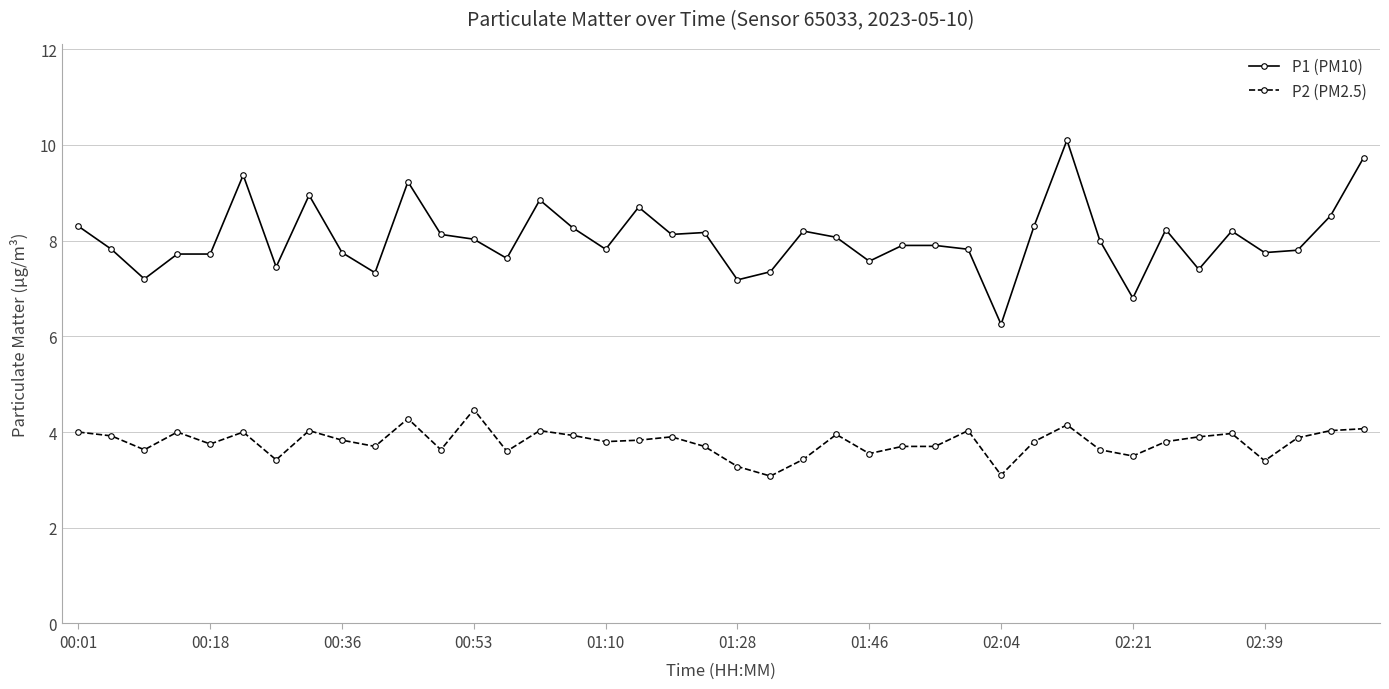

What is the value of the P2 (PM2.5) point at the 8th from the left?

4.0